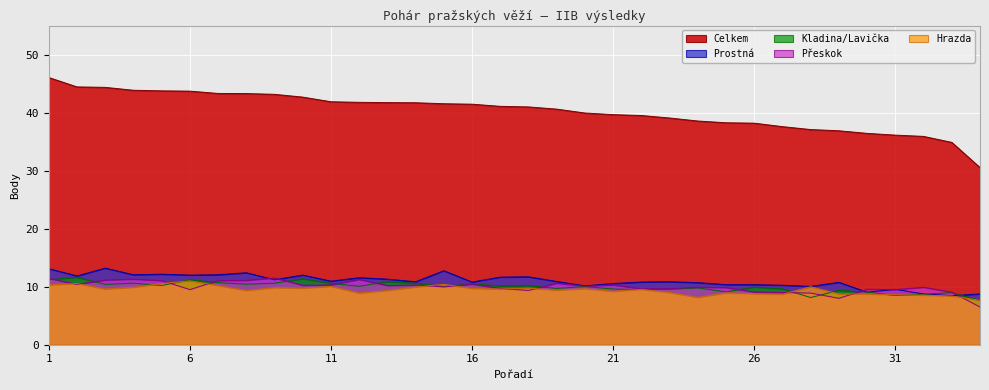

How many categories are shown in the chart?

34